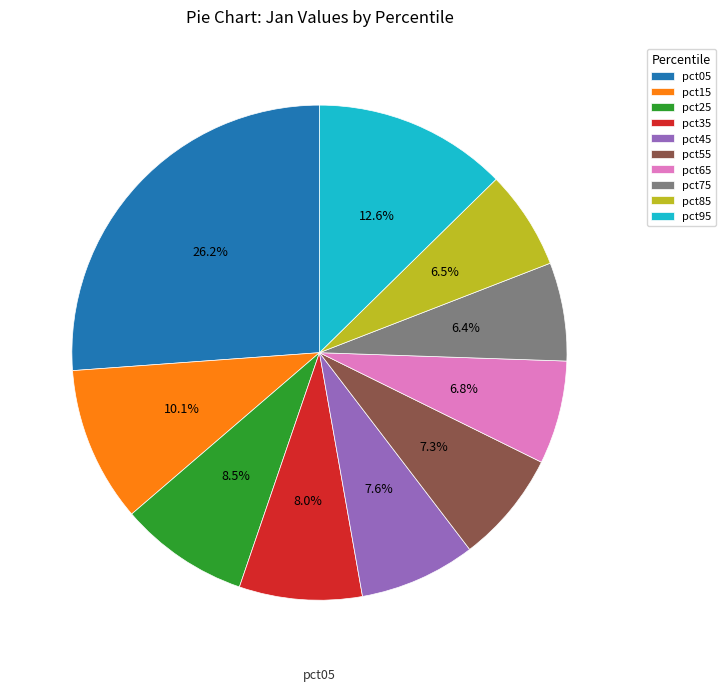

Does pct55 account for over 50% of the chart?

No